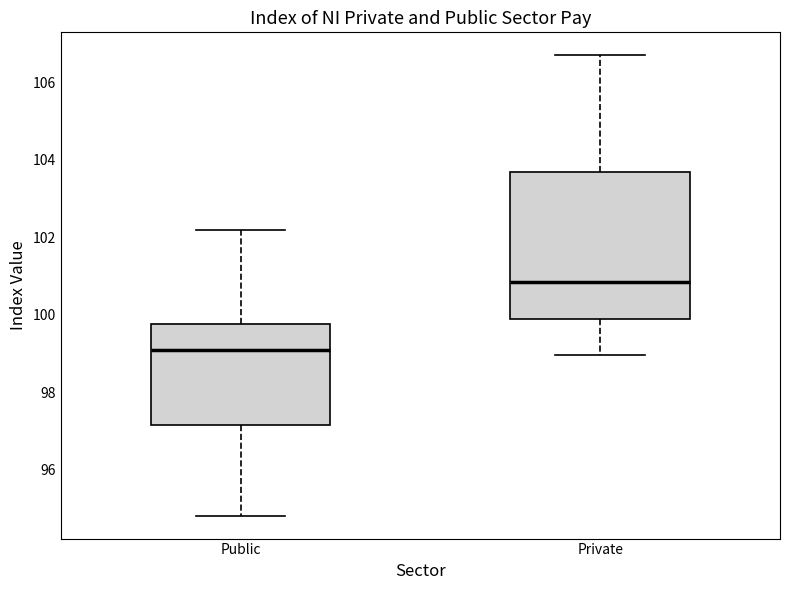

Reading left to right, read every box against the y-axis: the position of its median line, the range the box covers, and the ends of its whiskers. The values are not printed on the chart, so give them approximately, as read against the axis.

Public: median 99.0, box 97.2 to 99.8, whiskers 94.8 to 102.2
Private: median 100.8, box 99.8 to 103.6, whiskers 99.0 to 106.6